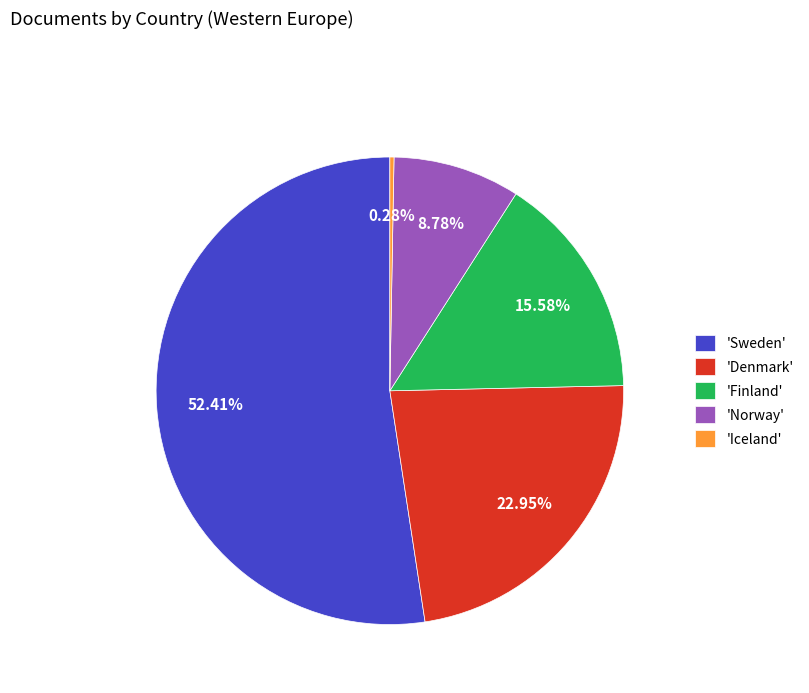

How many segments does this pie chart have?

5